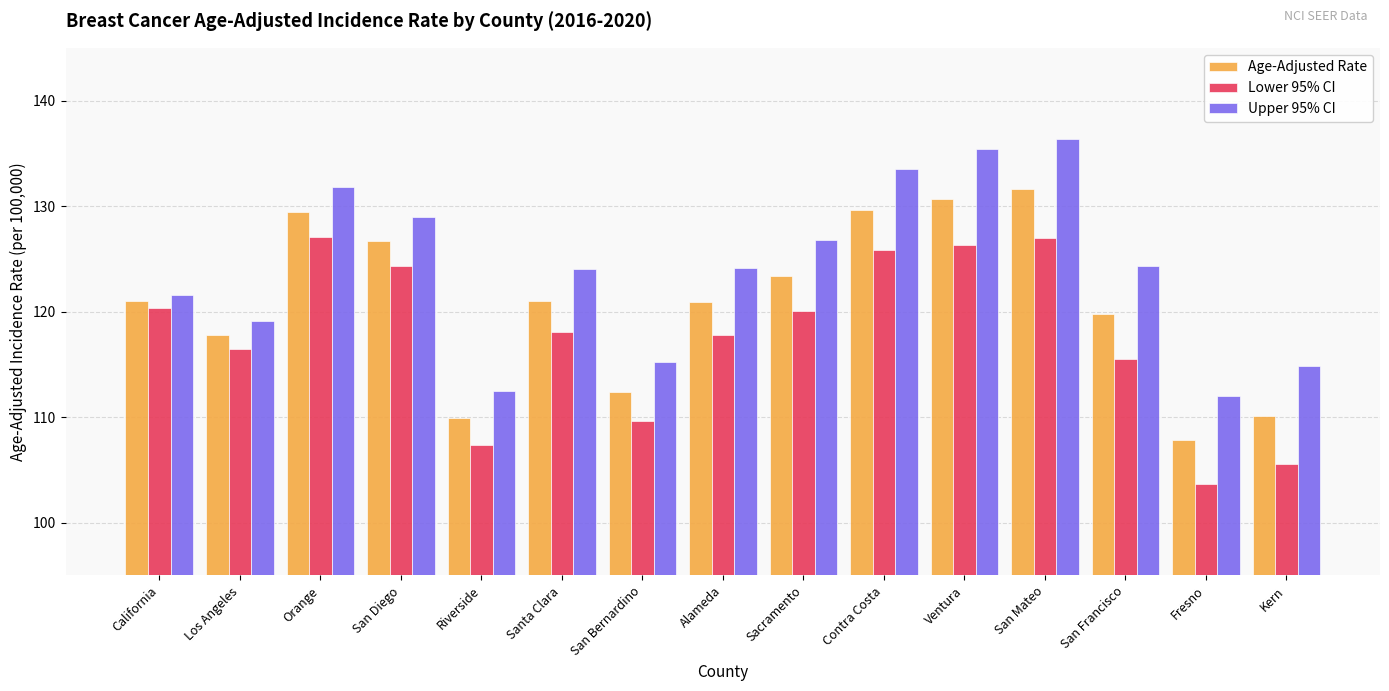

Does the chart contain any negative values?

No